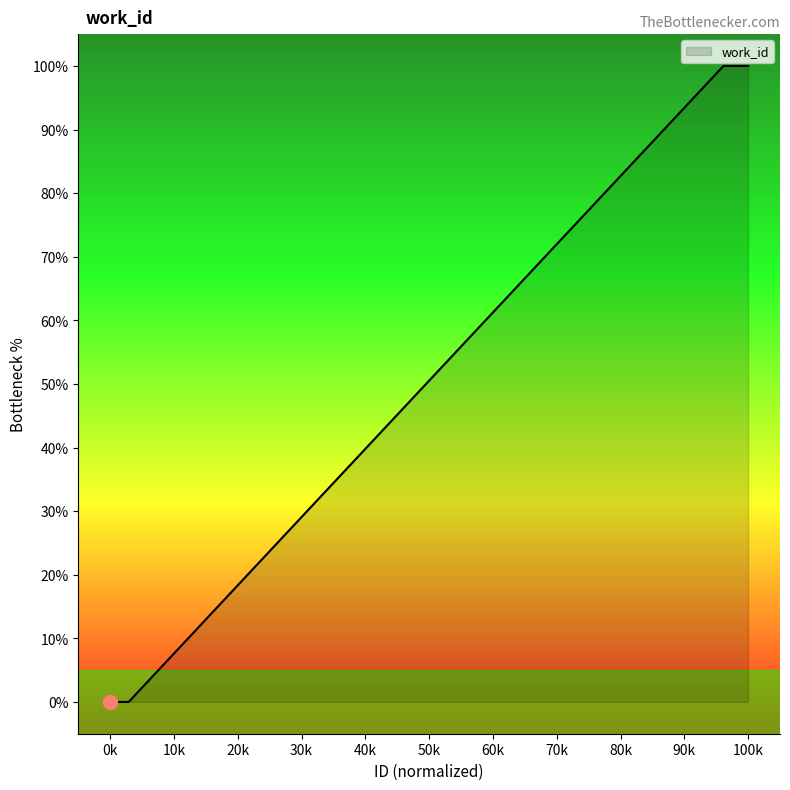

What is the difference between the maximum and minimum values?

100